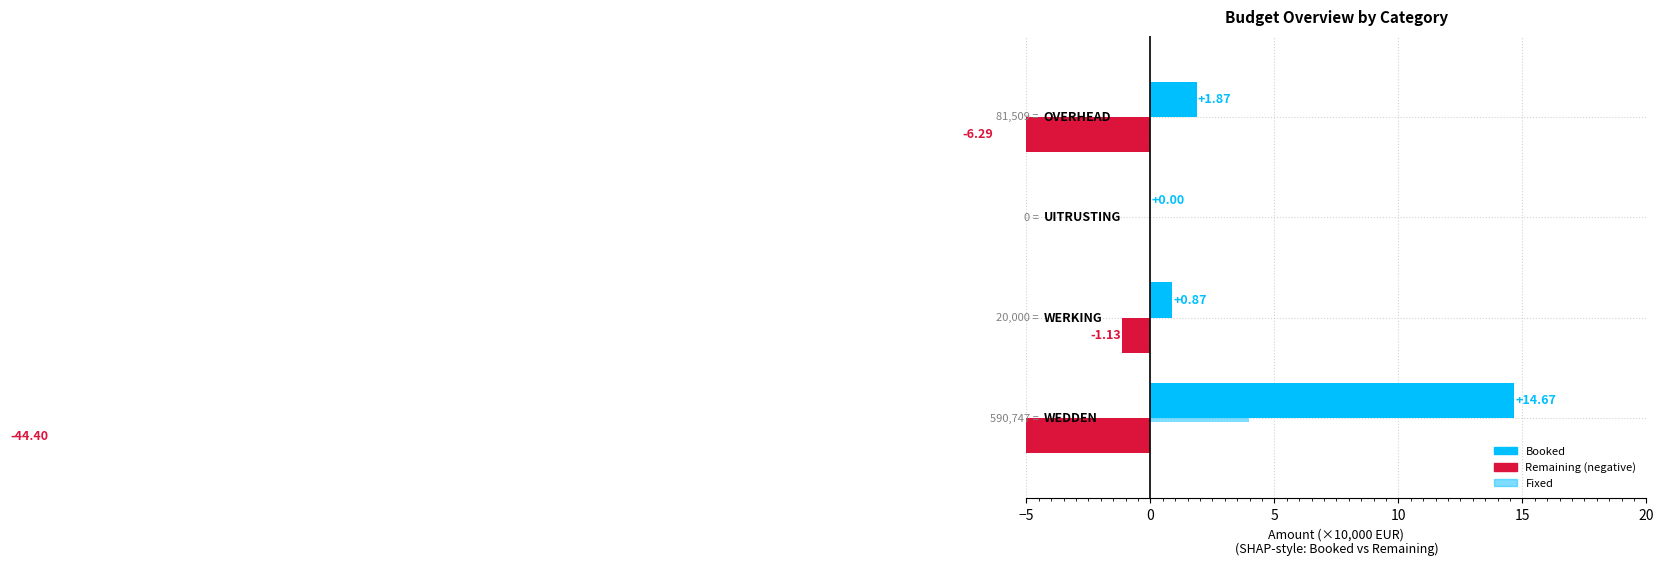

Which series changed the most between −5 and 5?

Remaining (neg)